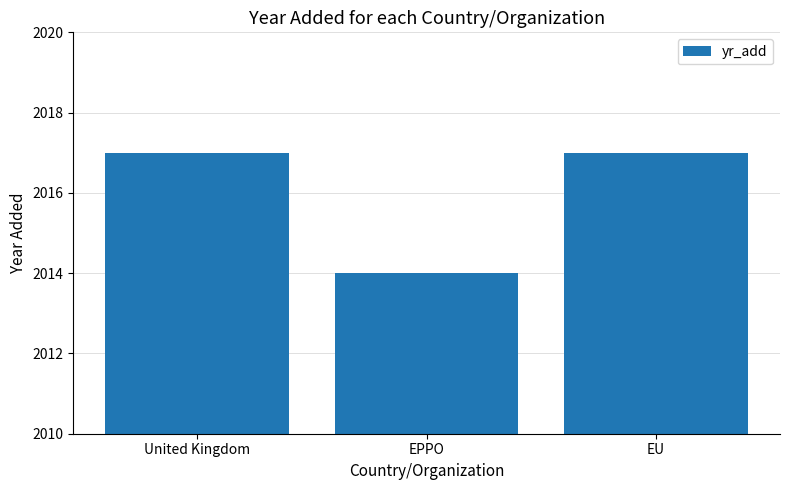

Reading left to right, what are all the values shown in this chart?

United Kingdom=2017	EPPO=2014	EU=2017